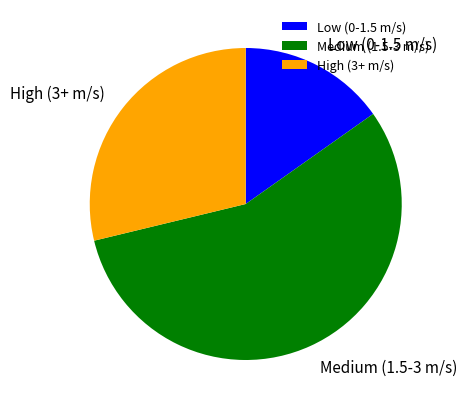

Count the number of slices in the pie.

3